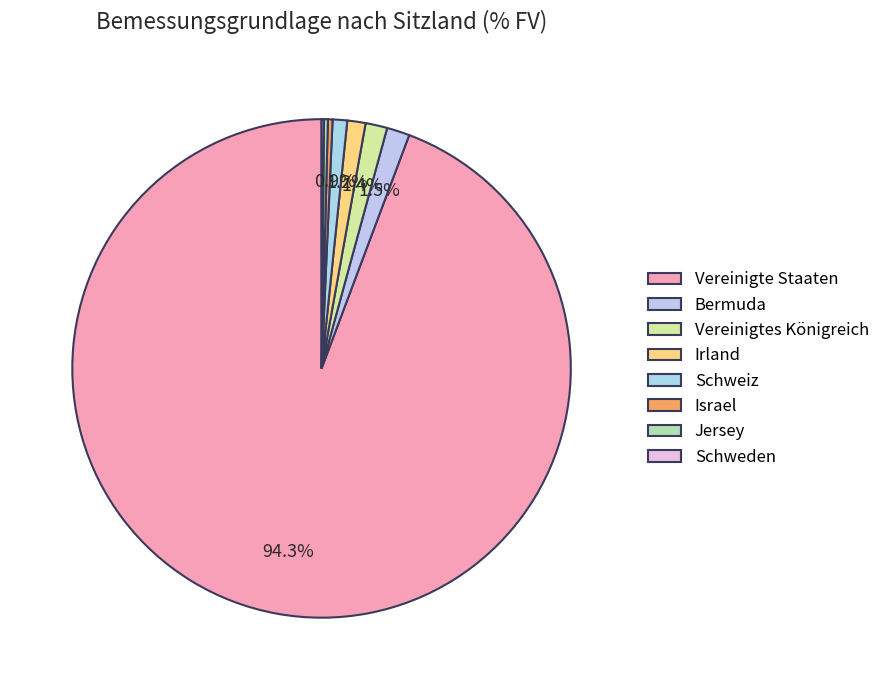

What is the ratio of the value at Bermuda to the value at Irland?

1.3